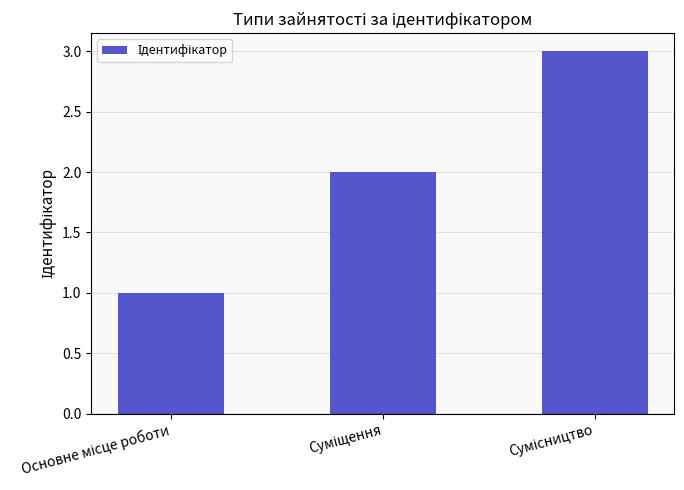

What is the difference between the maximum and minimum values?

2